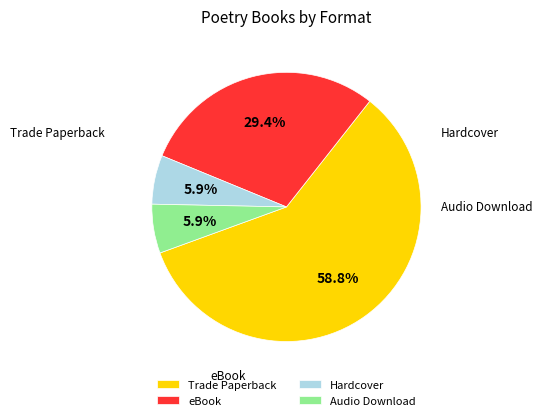

To the nearest percent, what portion does Hardcover represent?

6%